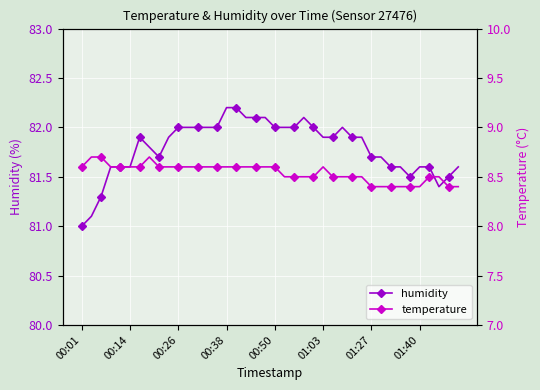

What is the maximum value for humidity?

82.2